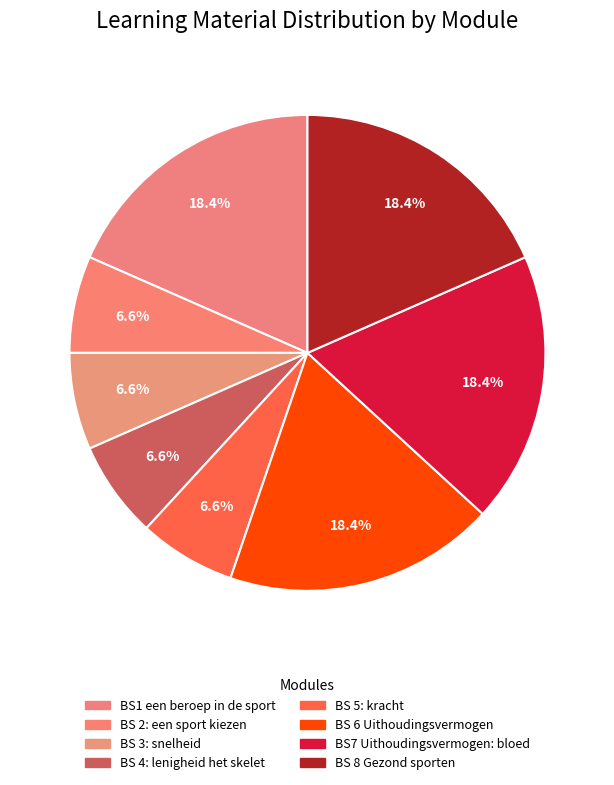

Is there any slice that represents more than half of the pie?

No